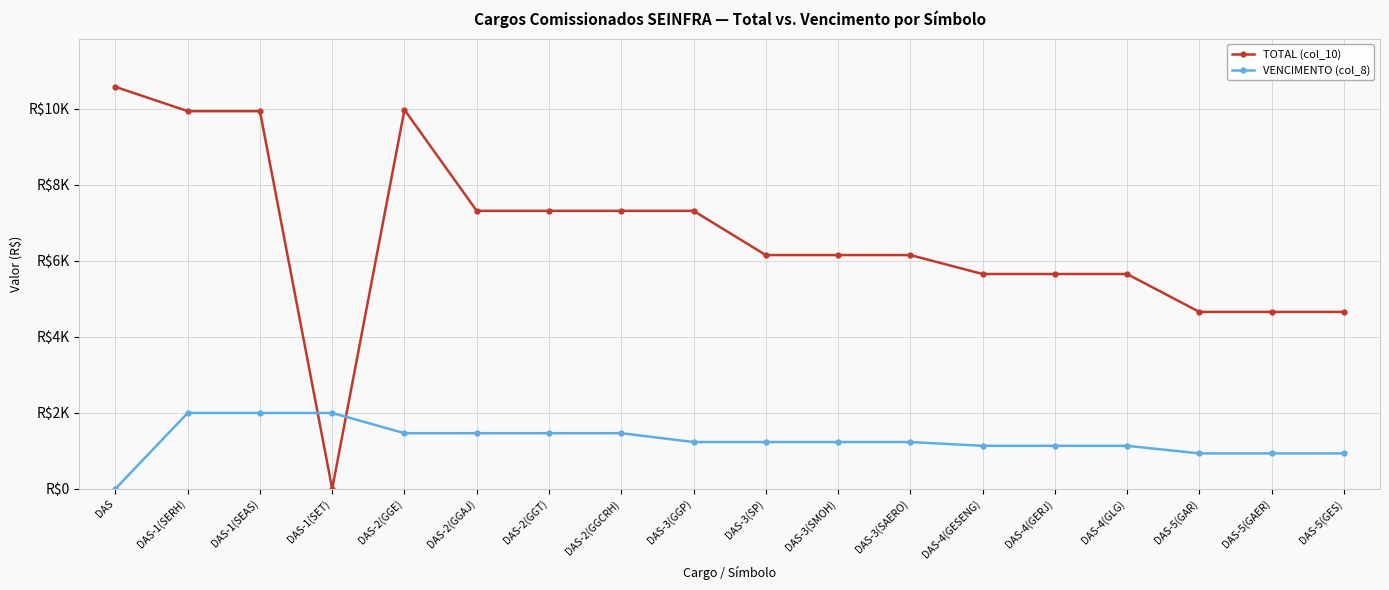

List the labels in order of VENCIMENTO (col_8) value, smallest first.

DAS, DAS-5(GAR), DAS-5(GAER), DAS-5(GES), DAS-4(GESENG), DAS-4(GERJ), DAS-4(GLG), DAS-3(GGP), DAS-3(SP), DAS-3(SMOH), DAS-3(SAERO), DAS-2(GGE), DAS-2(GGAJ), DAS-2(GGT), DAS-2(GGCRH), DAS-1(SERH), DAS-1(SEAS), DAS-1(SET)